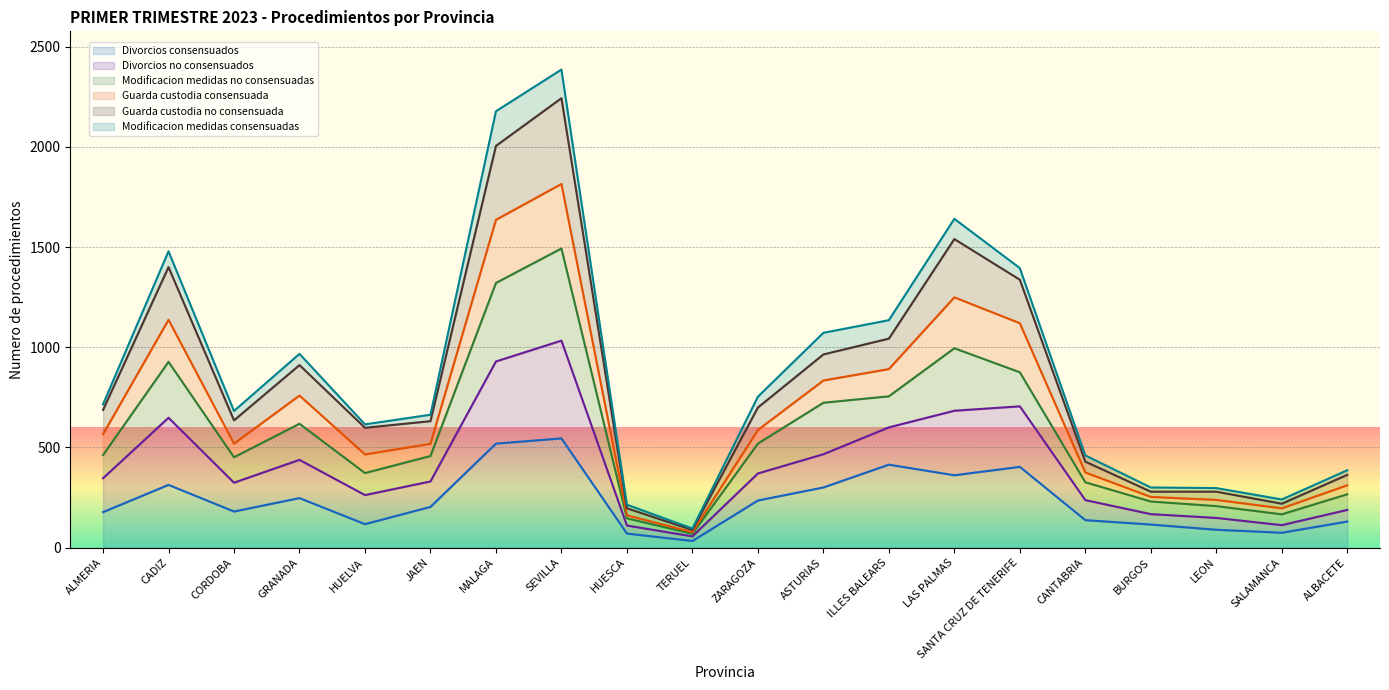

The Divorcios no consensuados series shows 440 at CORDOBA. True or false?

False